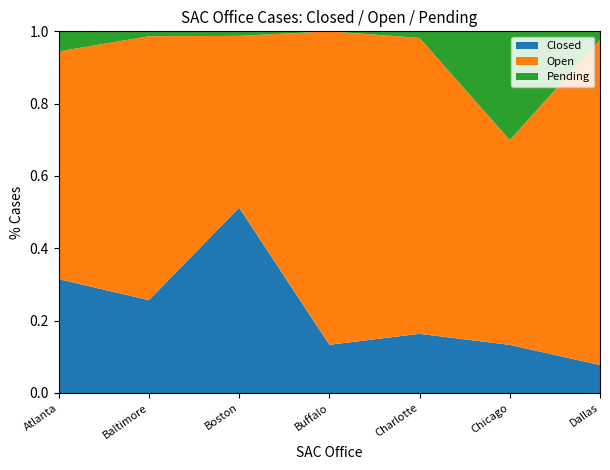

Reading left to right, transcribe all the data shown in this chart.

Closed: 17	19	41	2	9	23	13
Open: 34	54	38	13	45	98	151
Pending: 3	1	1	0	1	52	4